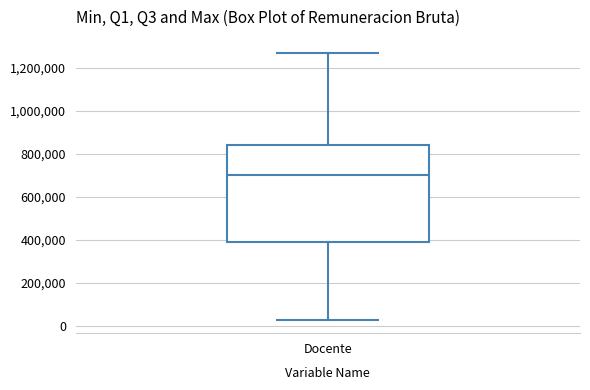

Where does the median line of the box for Docente sit on the y-axis? The values are not printed on the chart, so give them approximately, as read against the axis.

700000